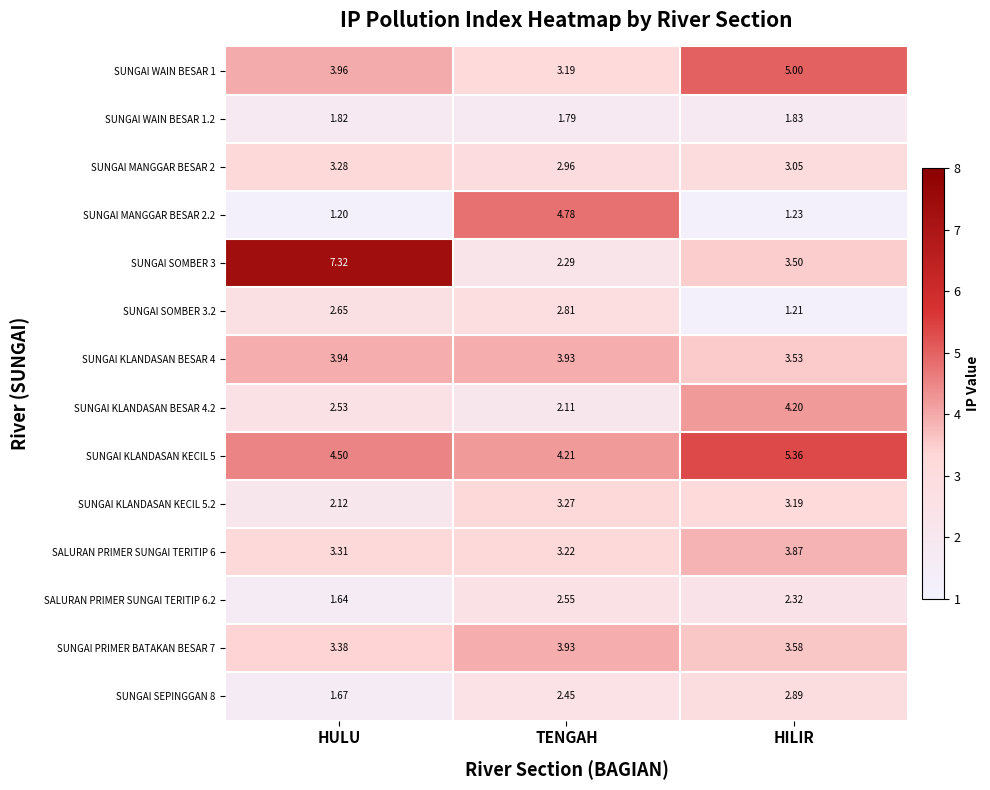

At which category is the sum across all series the highest?

HILIR